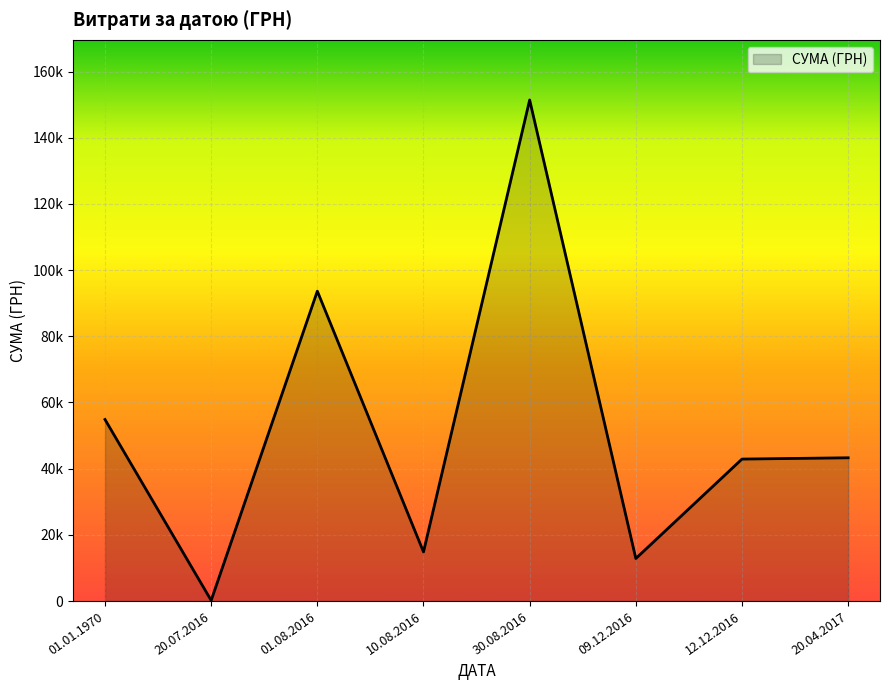

Is this an area chart (filled region under the line)?

Yes